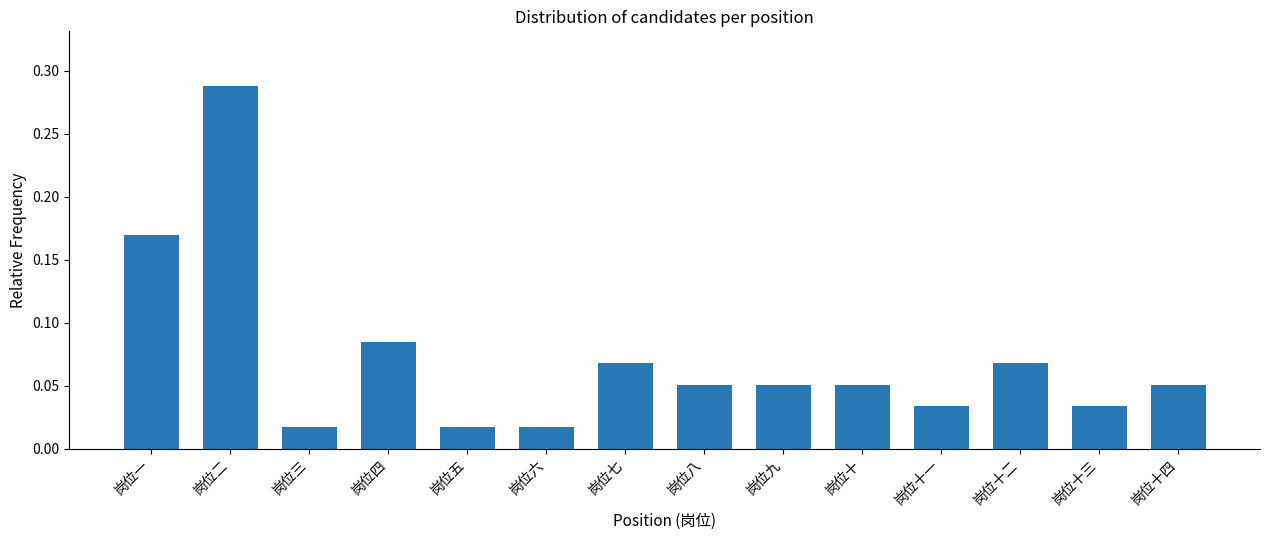

Between 岗位六 and 岗位十, which is larger?

岗位十